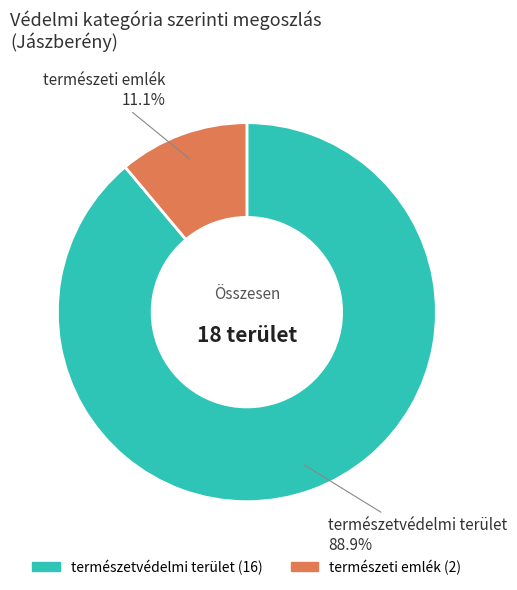

Does természeti emlék account for over 50% of the chart?

No